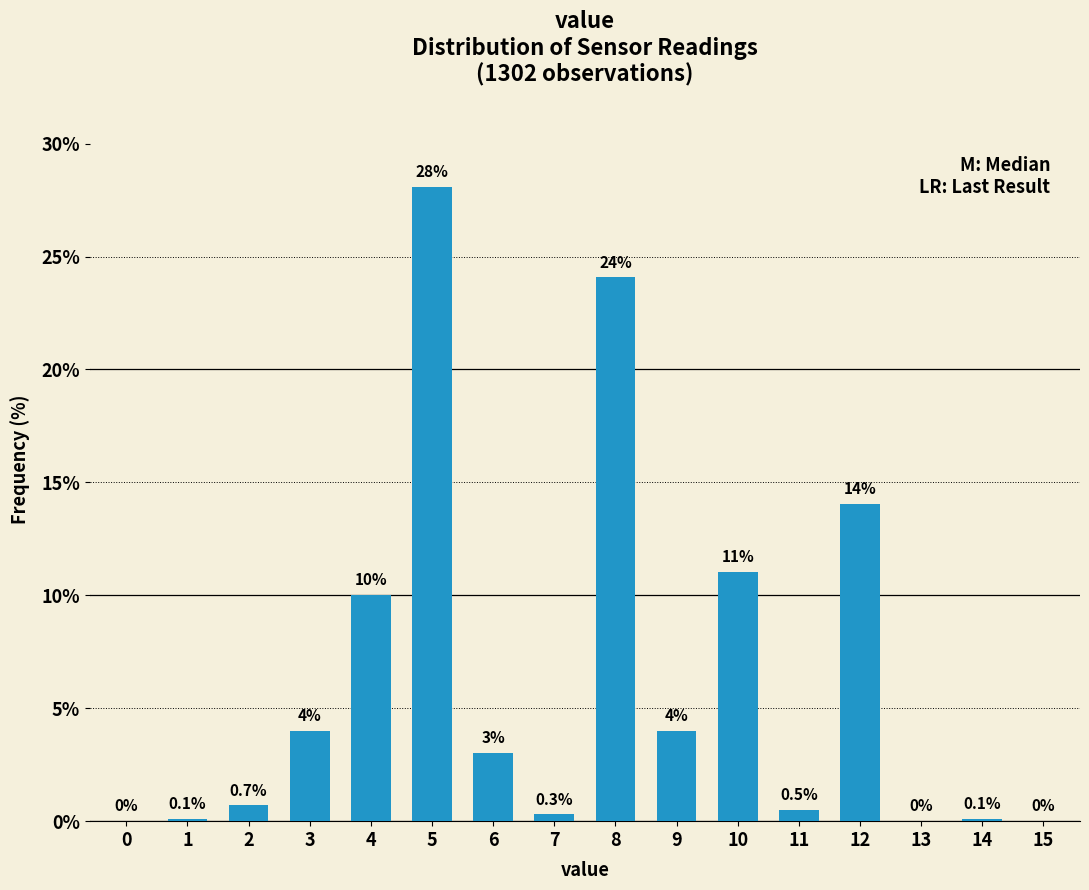

Reading right to left, transcribe all the data shown in this chart.

15=0.0	14=0.1	13=0.0	12=14.0	11=0.5	10=11.0	9=4.0	8=24.1	7=0.3	6=3.0	5=28.1	4=10.0	3=4.0	2=0.7	1=0.1	0=0.0